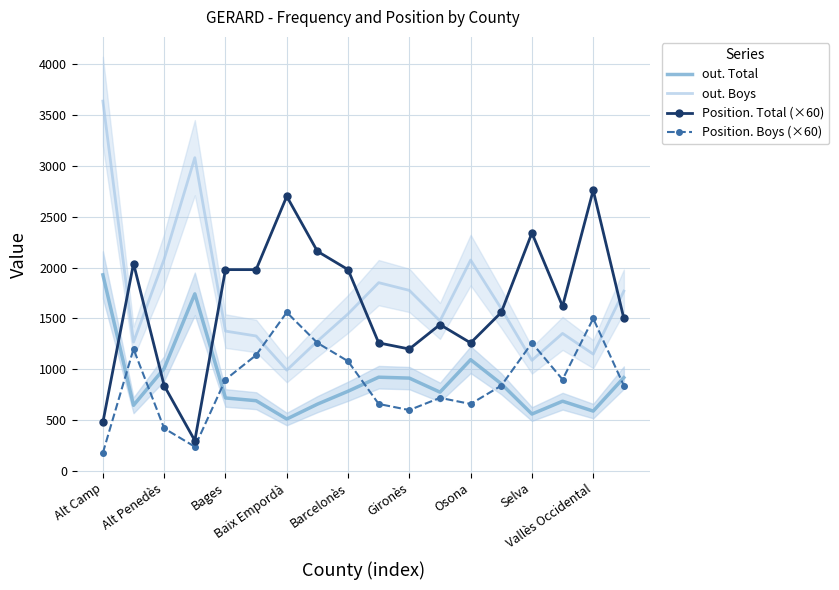

The value of out. Boys at Vallès Occidental is 1680. True or false?

False